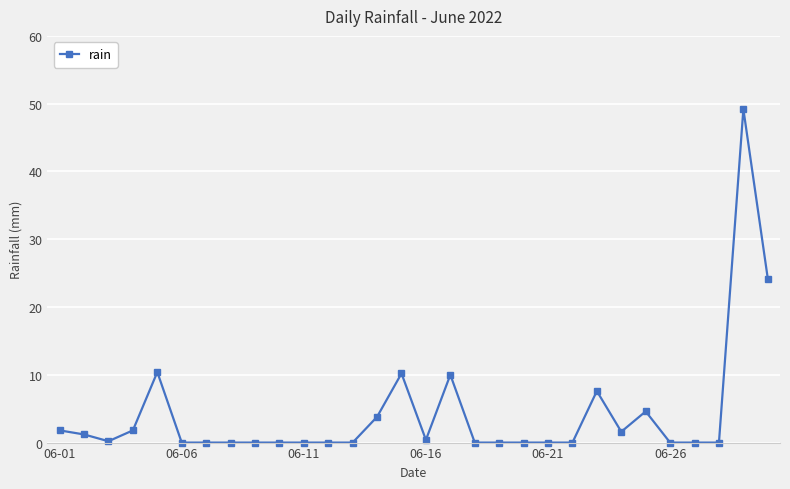

What is the value of the 2nd point from the left?

1.2